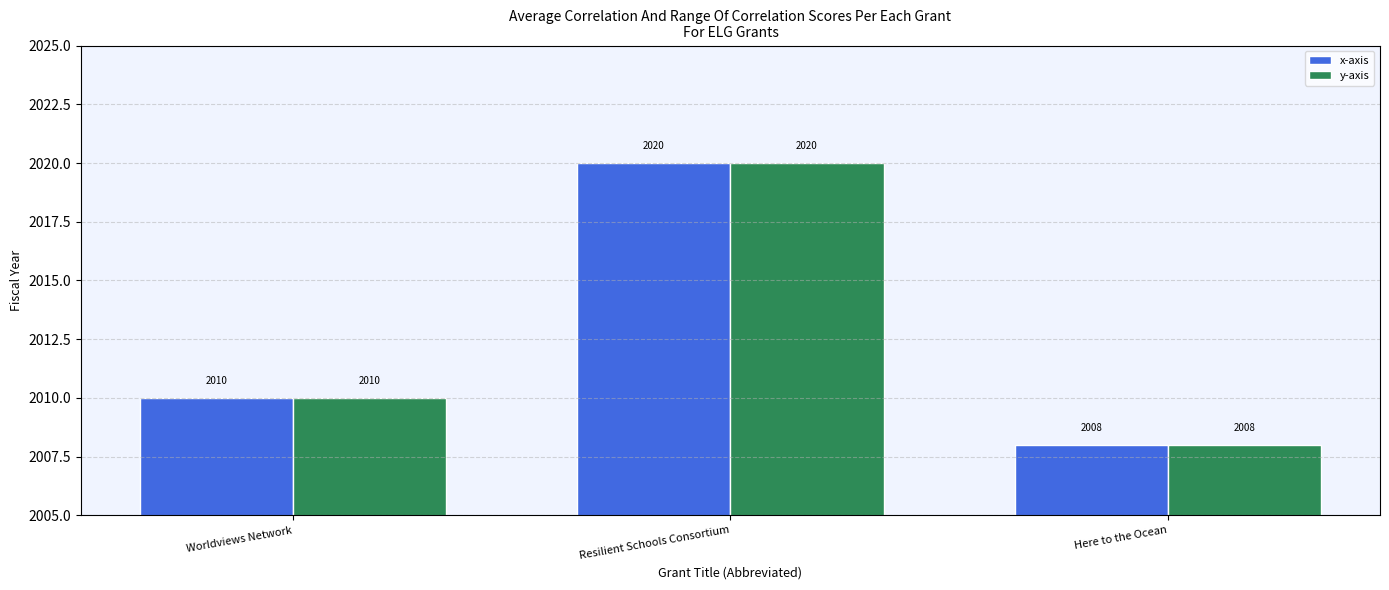

Count the y-axis values in the range 2008 to 2020.

3